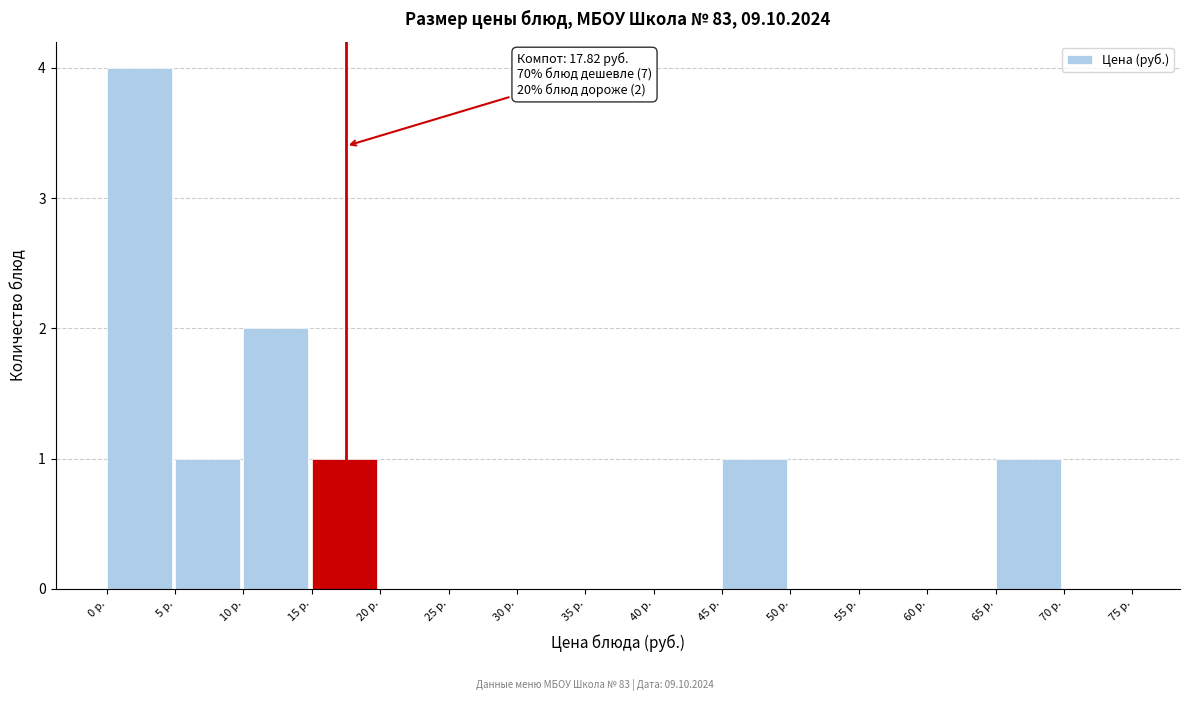

Over which range of the x-axis is the bar tallest?

0 to 5